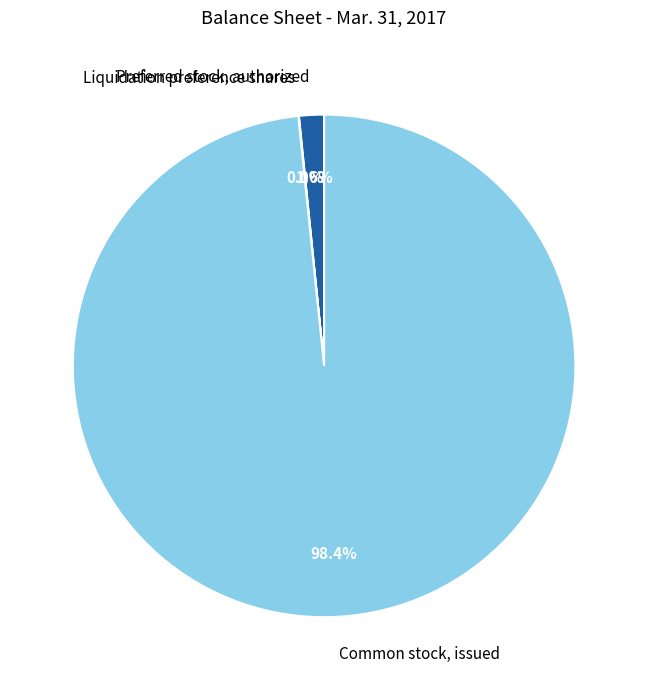

Is there any slice that represents more than half of the pie?

Yes